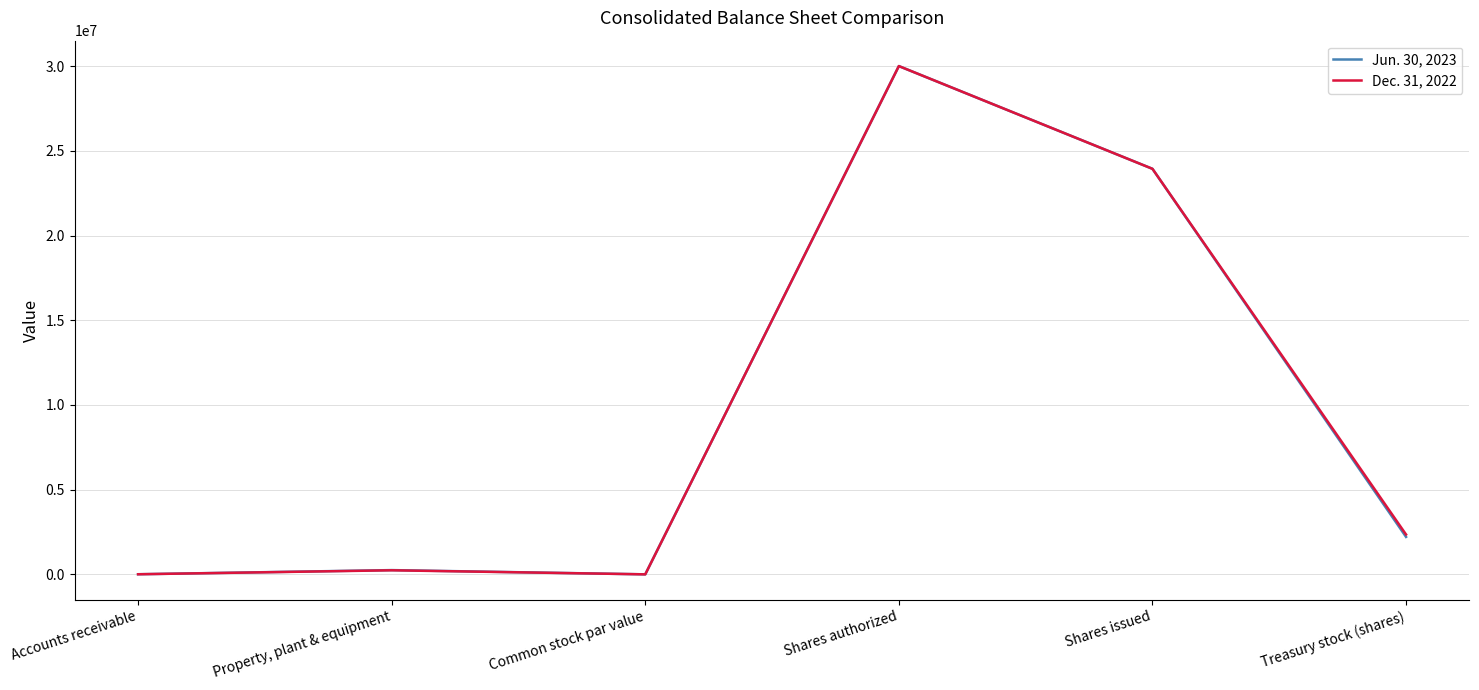

In Jun. 30, 2023, how many points are lower than both neighbors (excluding endpoints)?

1